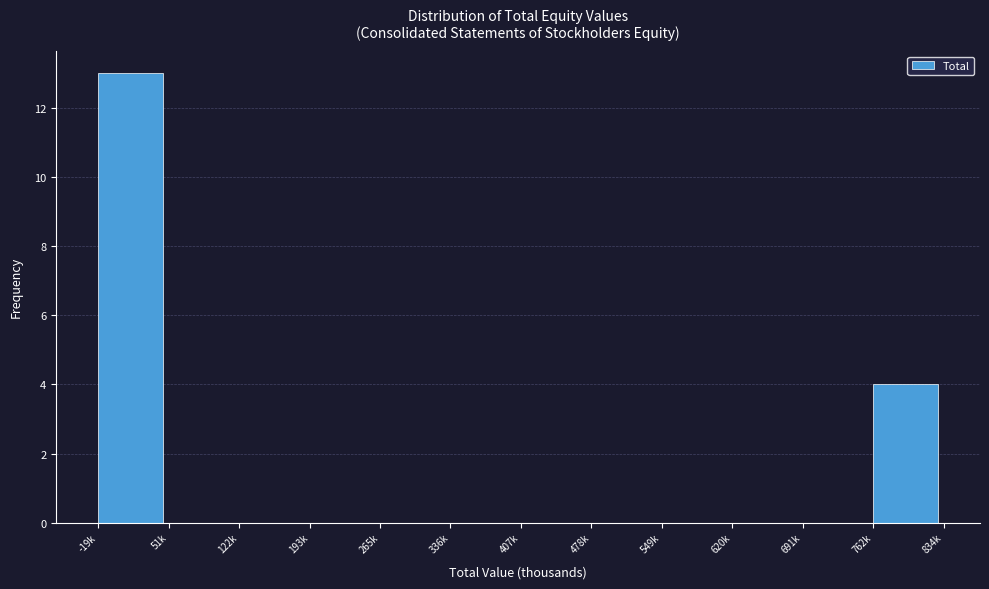

Reading left to right, list all the values displayed in this chart.

-19k=13	51k=0	122k=0	193k=0	265k=0	336k=0	407k=0	478k=0	549k=0	620k=0	691k=0	762k=4